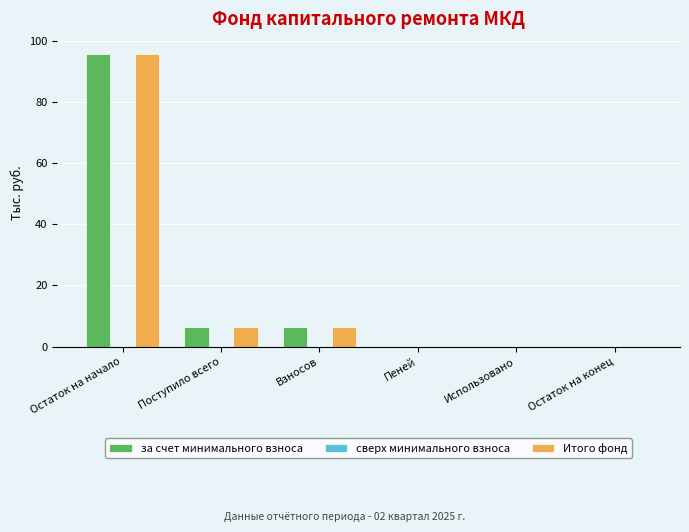

Does the chart contain stacked bars?

No